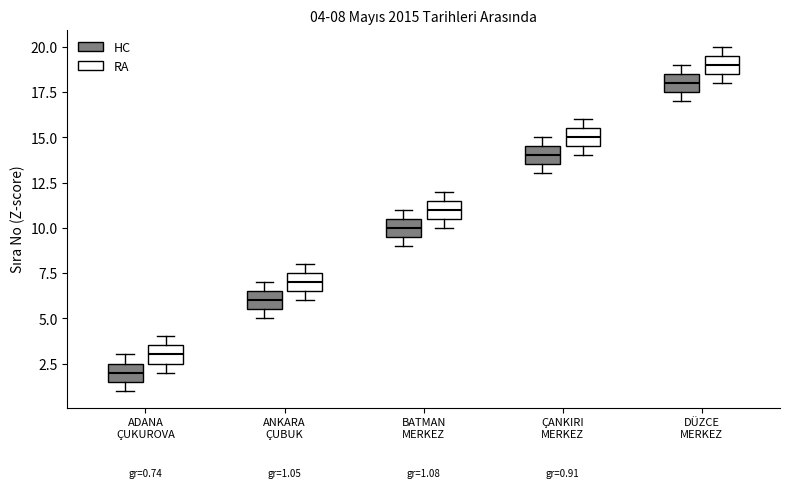

Which box's median line is the highest?

DÜZCE MERKEZ (RA)